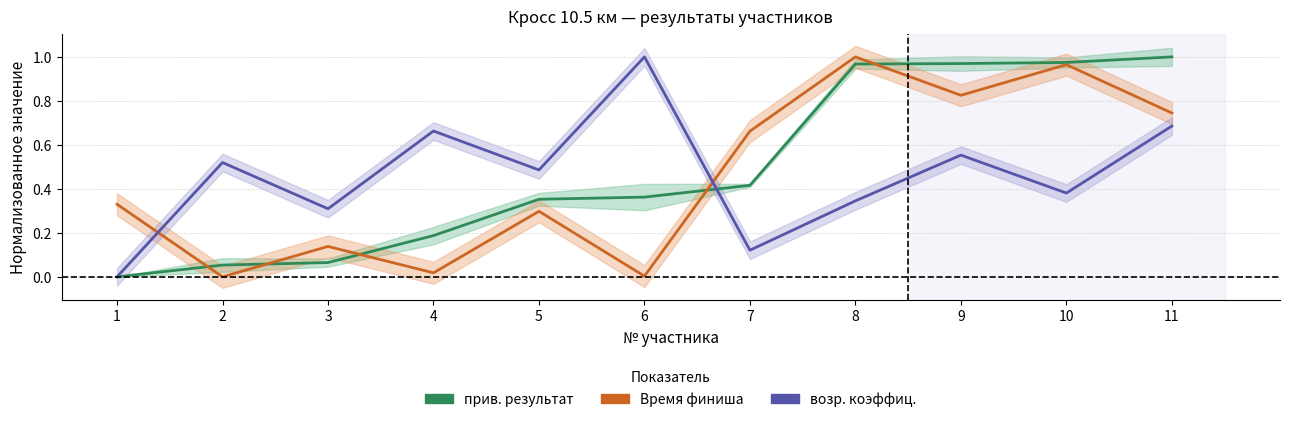

Does the chart have visible grid lines?

Yes